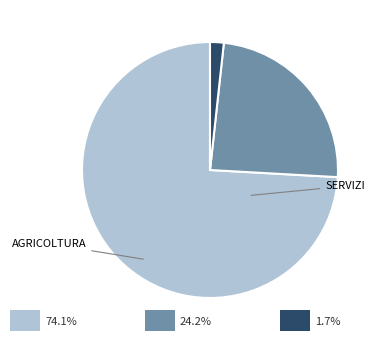

Is there a majority slice in this chart?

Yes